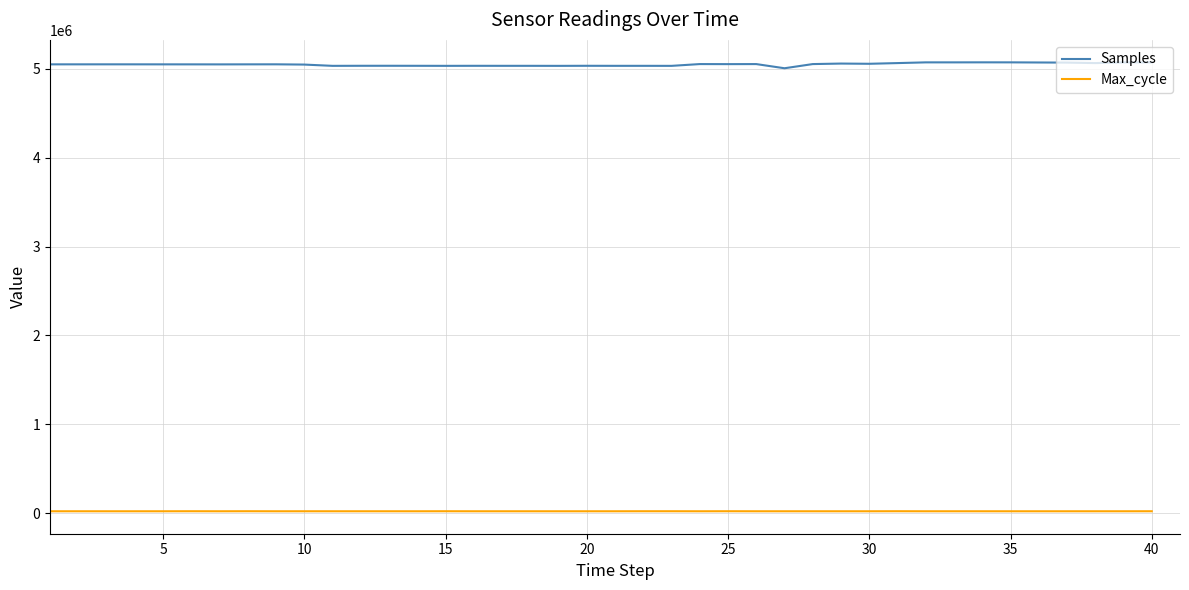

What is the greatest value displayed?

5073940